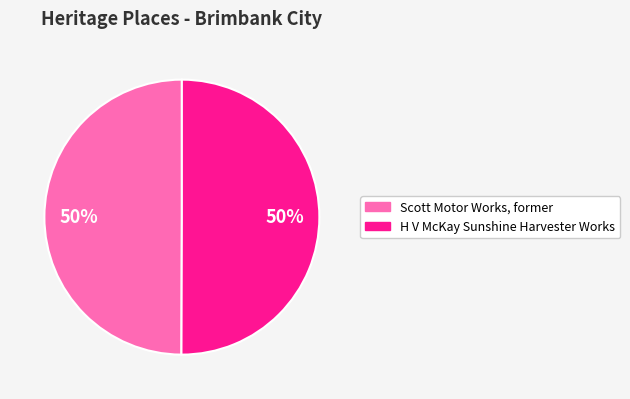

How many slices are in this pie chart?

2